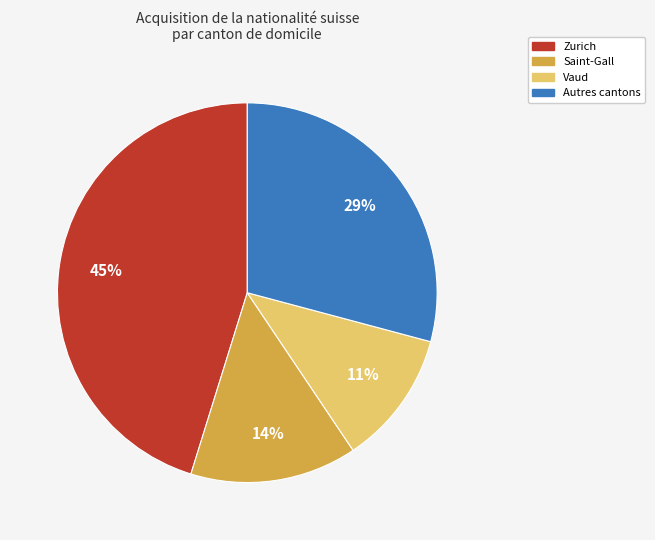

Is there any slice that represents more than half of the pie?

No